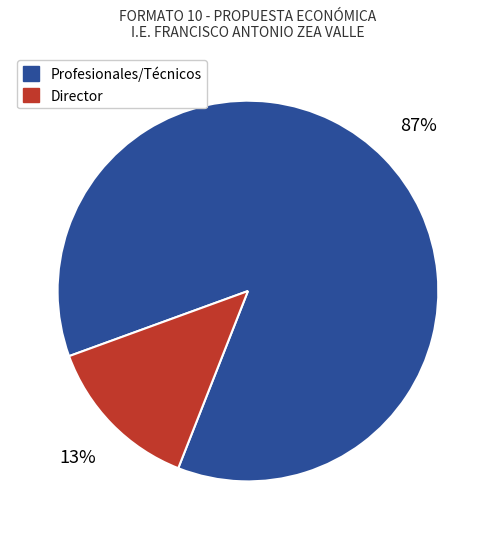

Rank the categories by value from lowest to highest.

Director, Profesionales/Técnicos